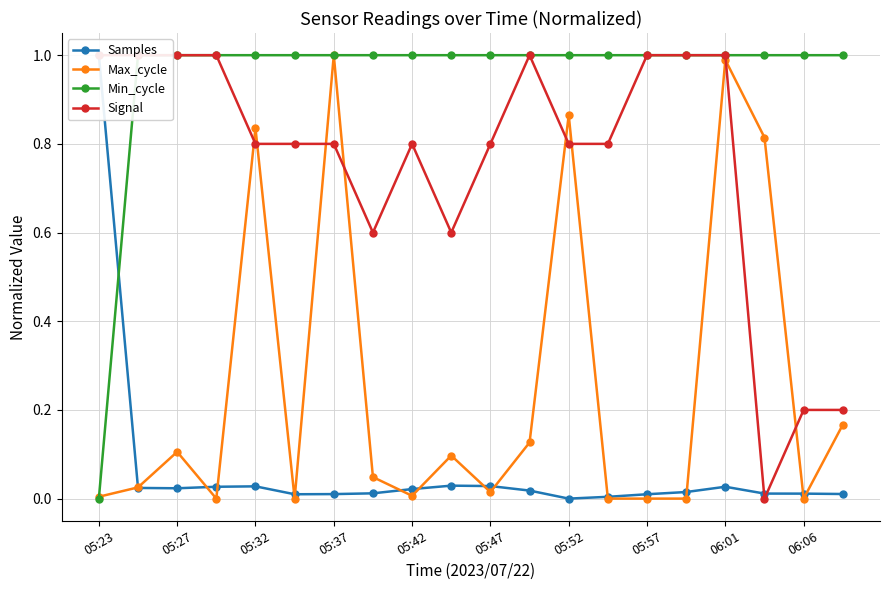

True or false: Max_cycle has a value of 0.5 at 05:42.

False